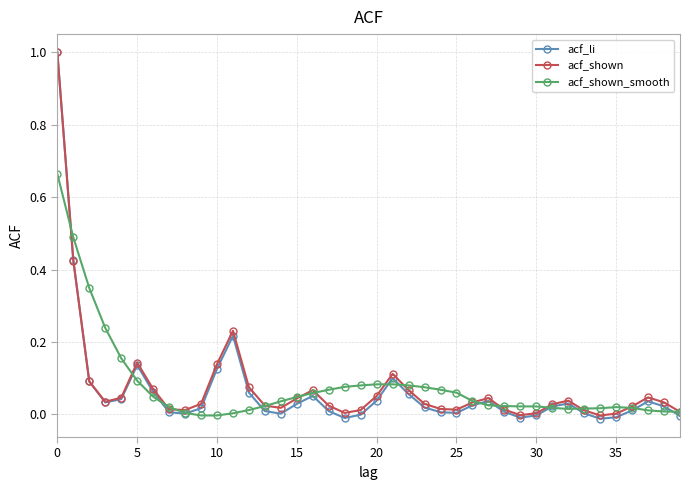

Which series has the largest range (max minus min)?

acf_li